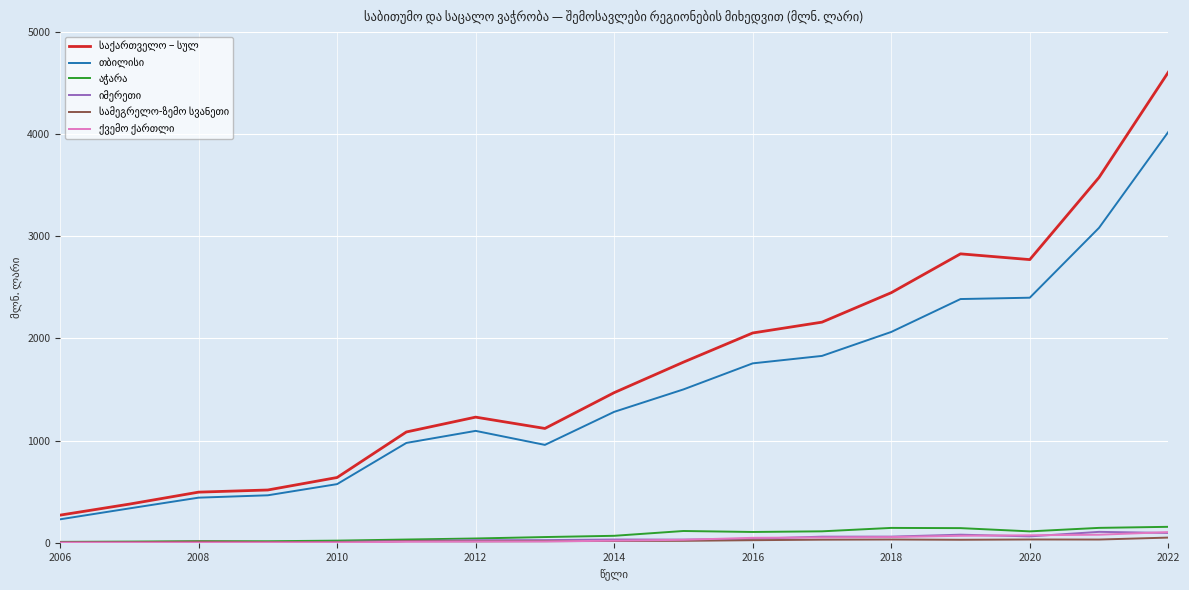

How many lines are shown in the chart?

6